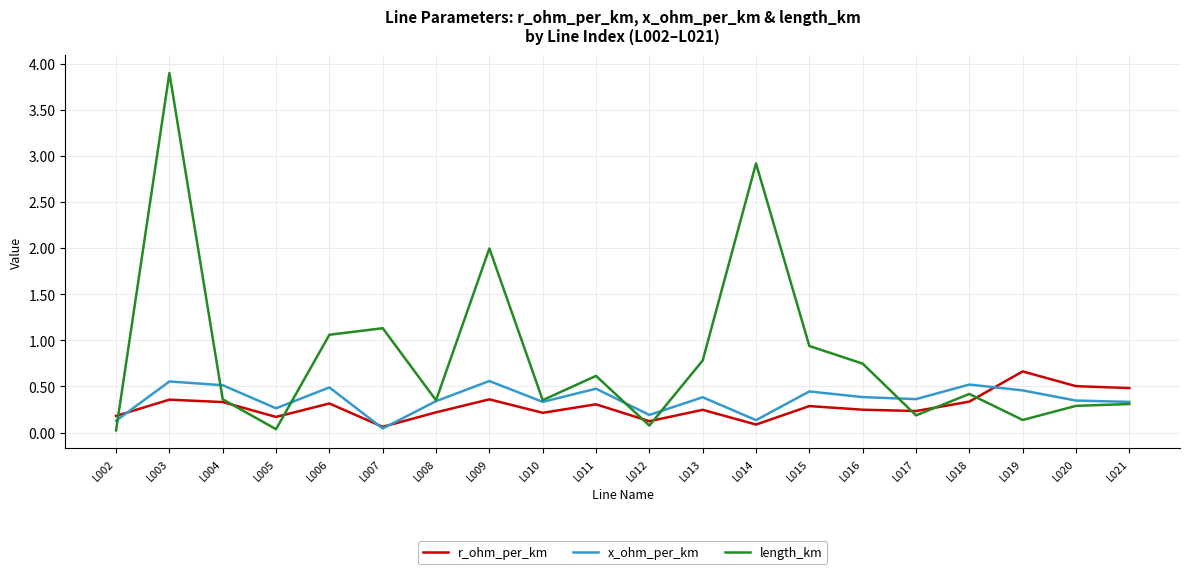

At which category does the chart reach its peak across all series?

L003